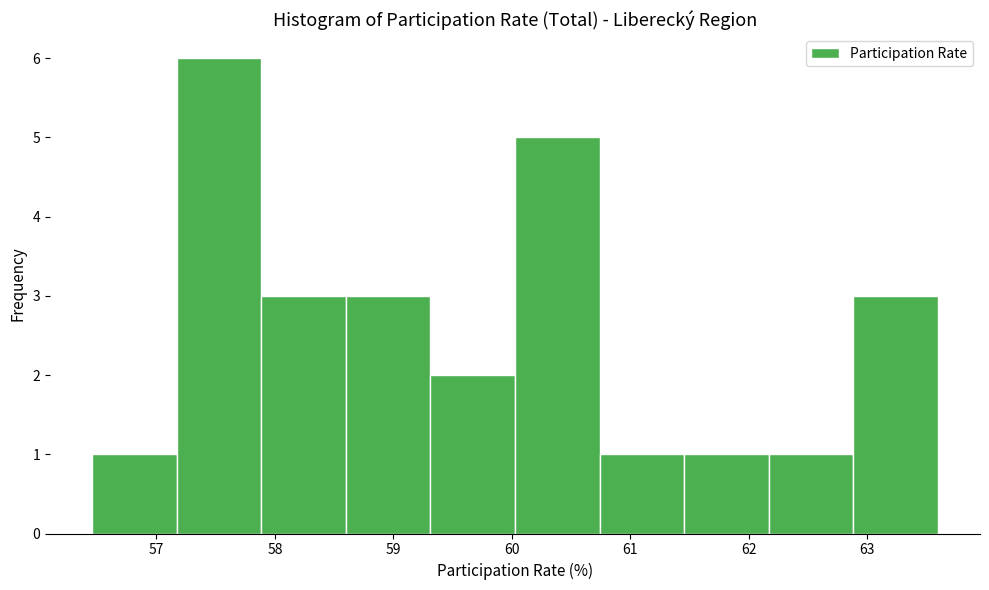

Over which range of the x-axis is the bar tallest?

57.2 to 57.9